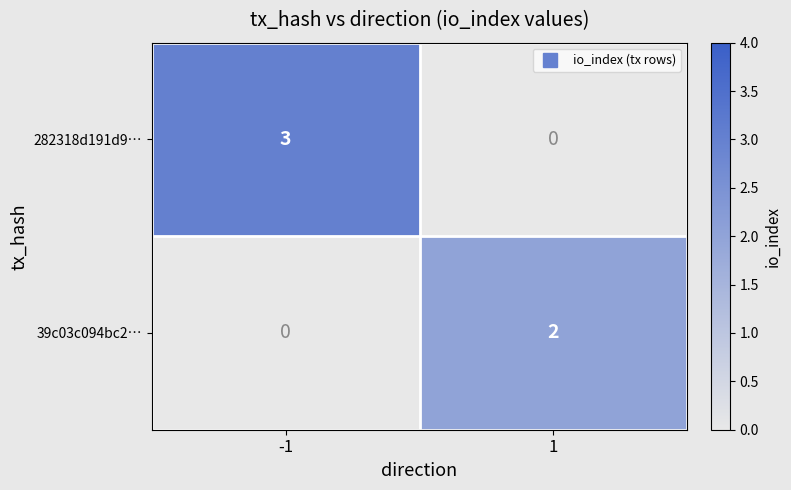

Reading left to right, list all the values displayed in this chart.

282318d191d9…: -1=3	1=0
39c03c094bc2…: -1=0	1=2